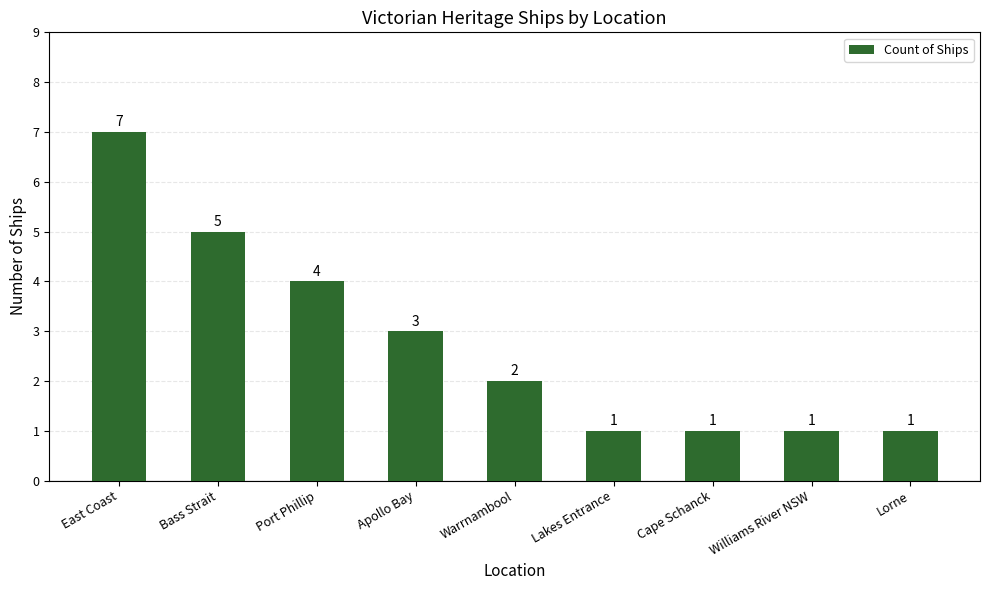

Approximately how many times larger is the value at East Coast compared to Apollo Bay?

2.3